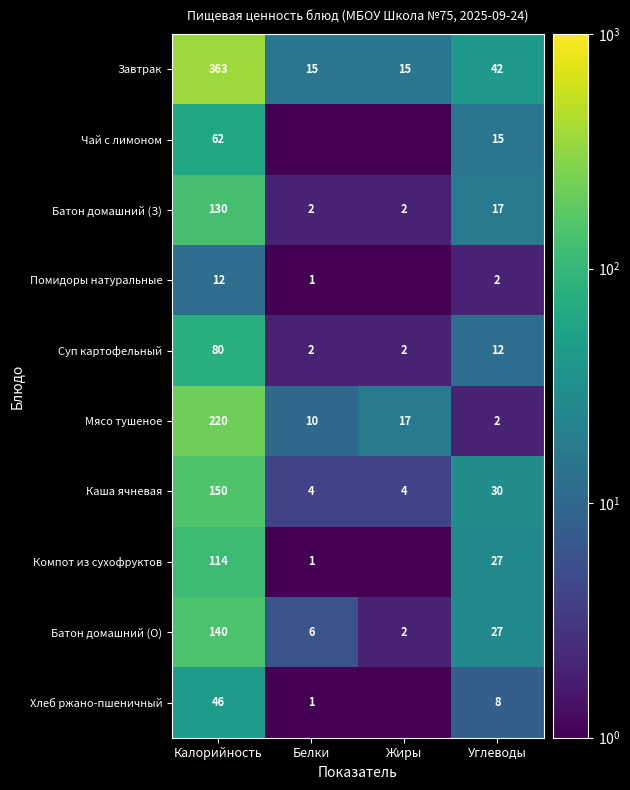

The Завтрак series shows 363.0 at Калорийность. True or false?

True